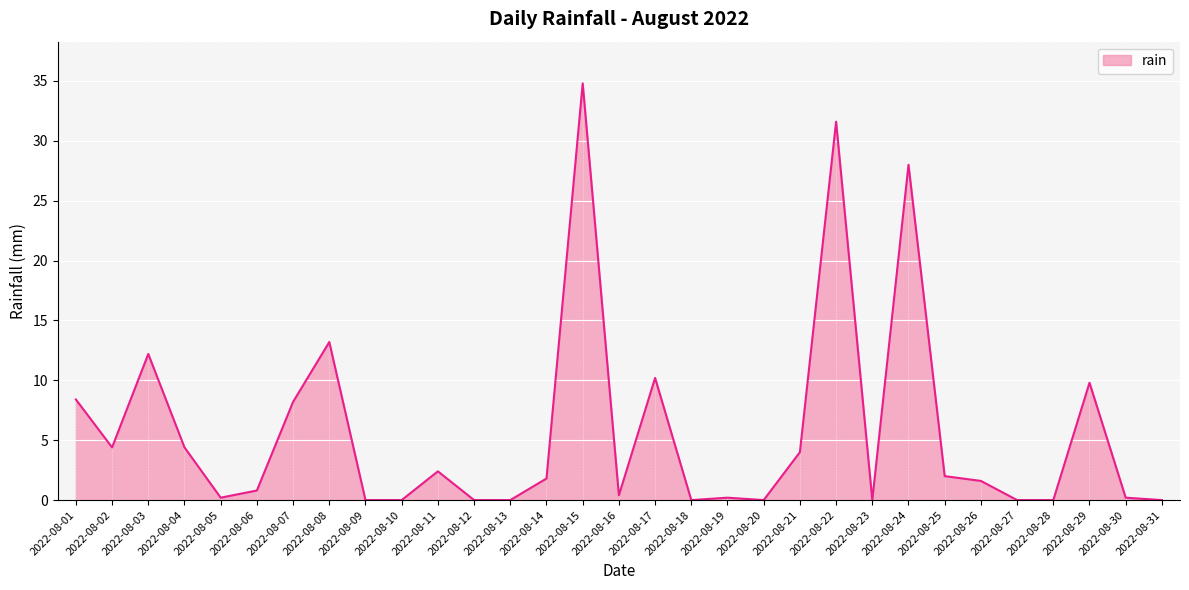

Does the chart have visible grid lines?

Yes